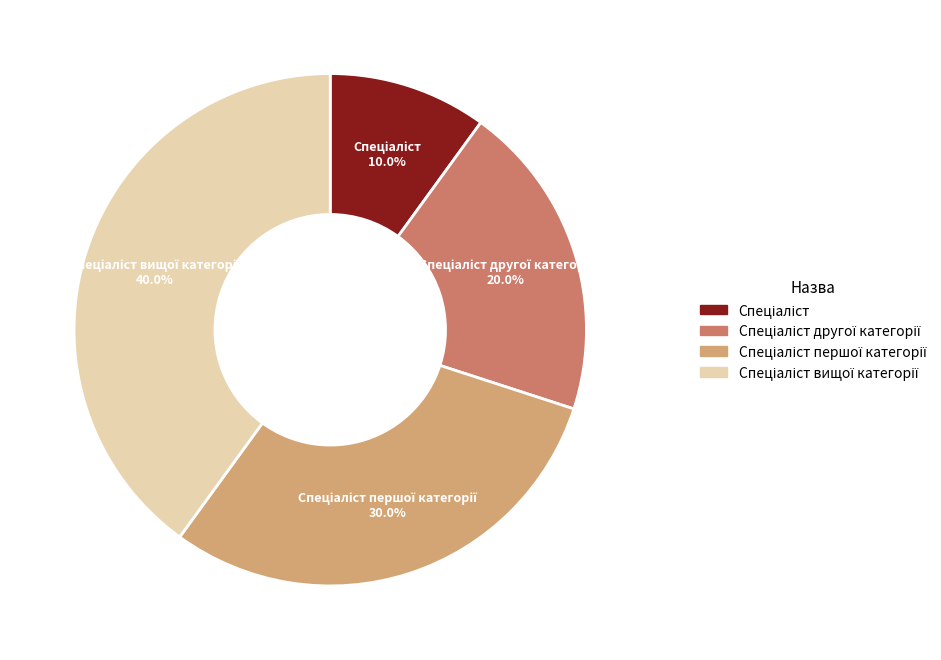

Is there any slice that represents more than half of the pie?

No